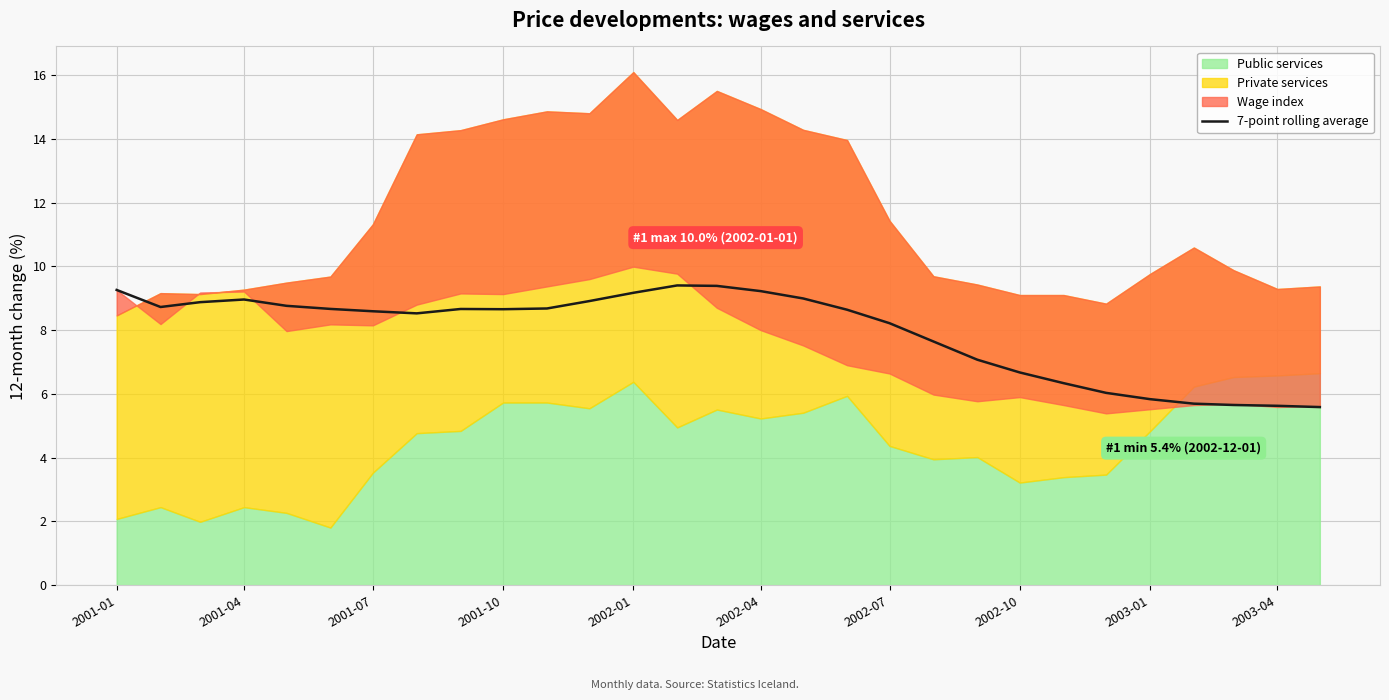

The value of 7-point rolling average at 2001-07 is 11.5. True or false?

False